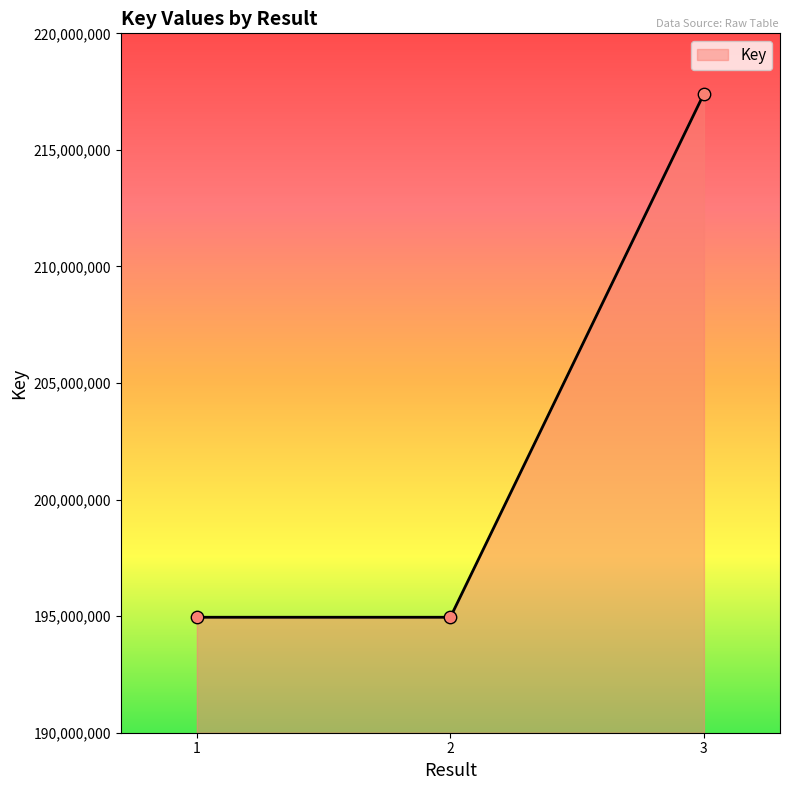

Approximately how many times larger is the value at 1 compared to 3?

0.9